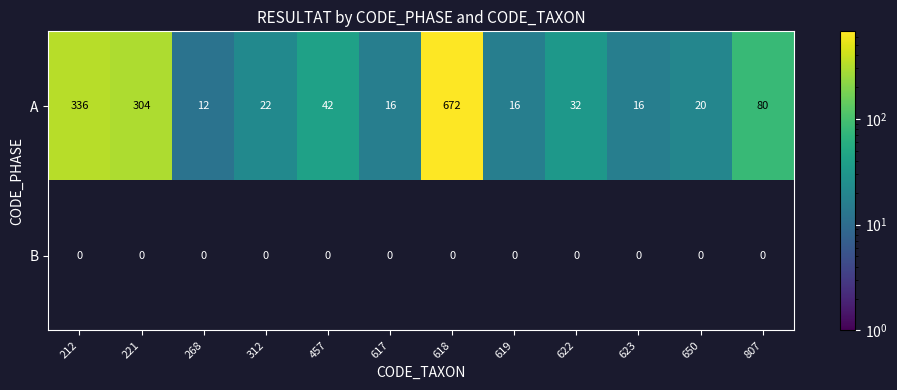

Rank the series at 212 from lowest to highest value.

B, A